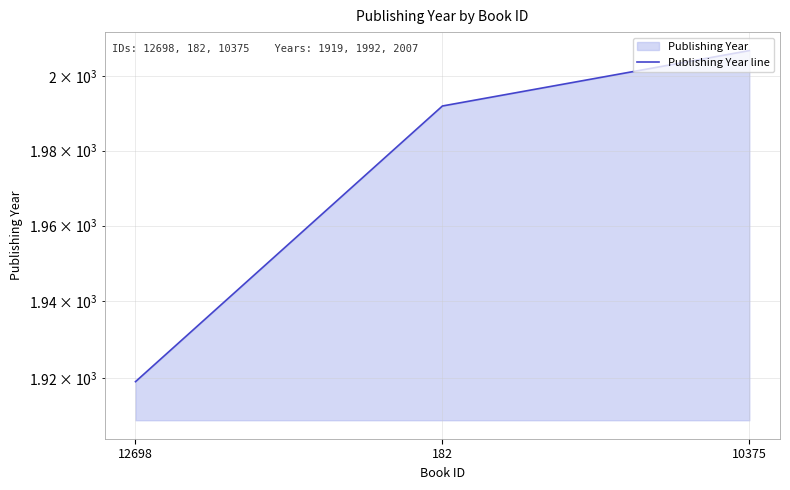

Count the number of categories in the chart.

3